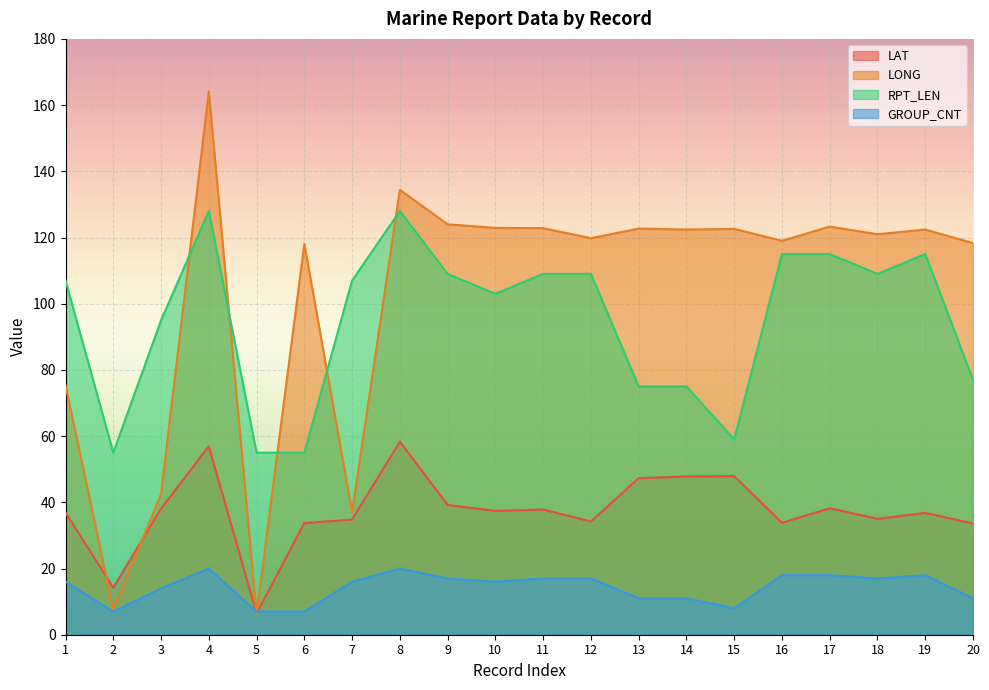

What is the difference between the second highest and second lowest values in the LONG series?

126.8